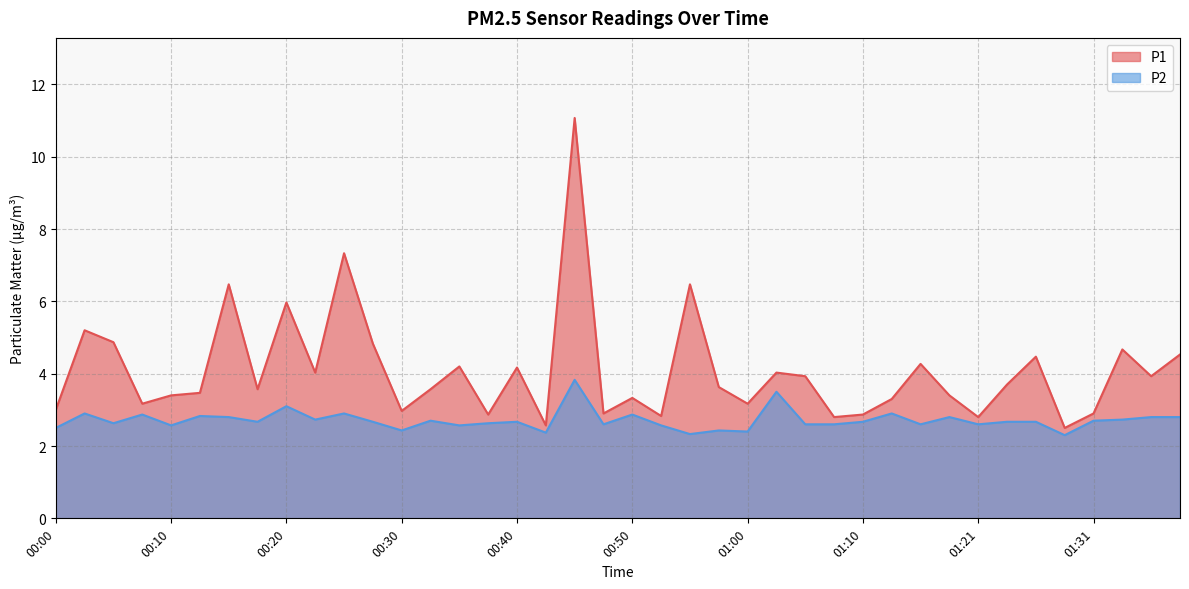

The value of P2 at 01:13 is 3.8. True or false?

False